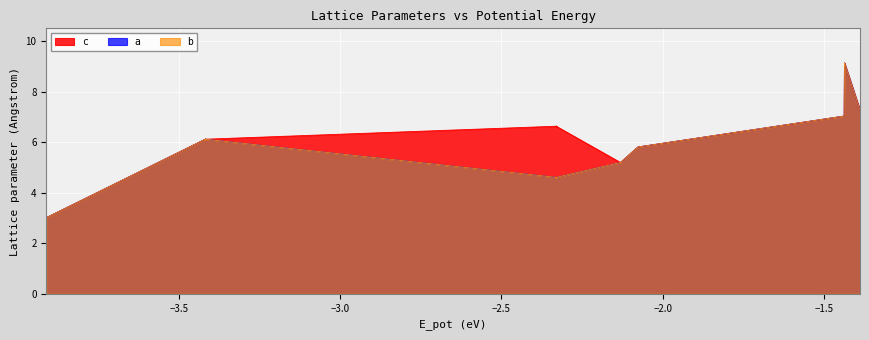

How many interior local valleys does the a series have?

4